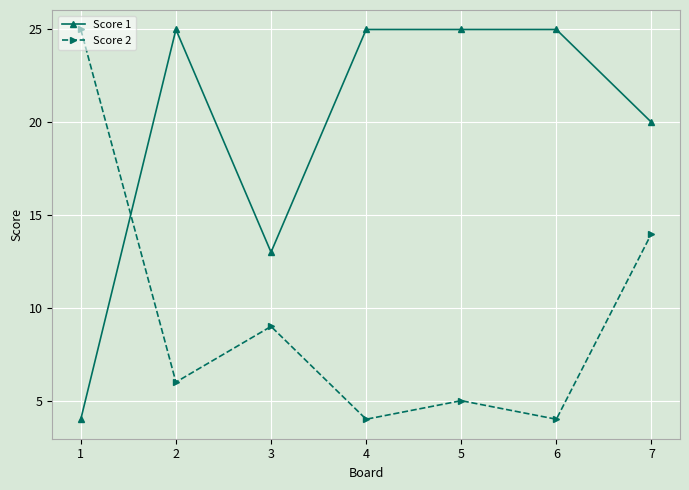

Is it true that Score 1 equals 25 at 4?

True